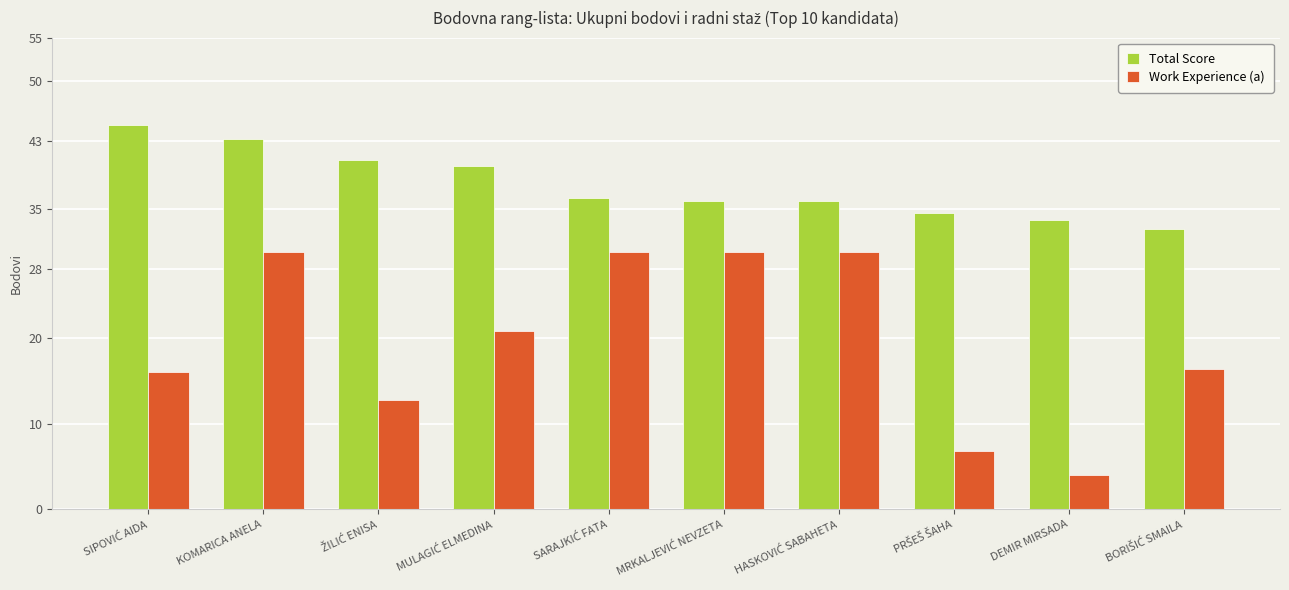

Is it true that Work Experience (a) equals 6.0 at DEMIR MIRSADA?

False